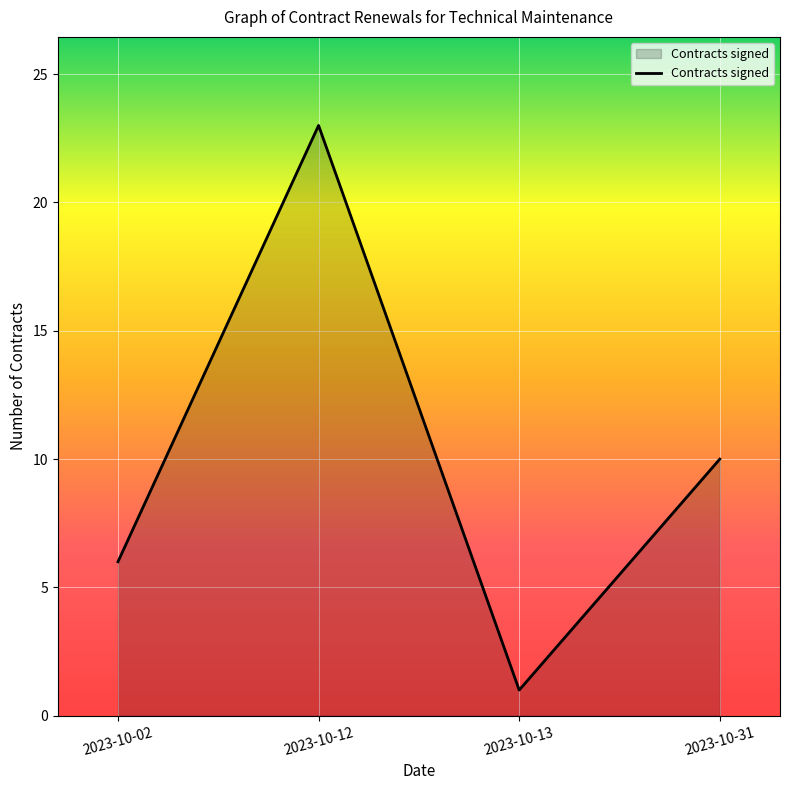

The value at 2023-10-02 is 4. True or false?

False